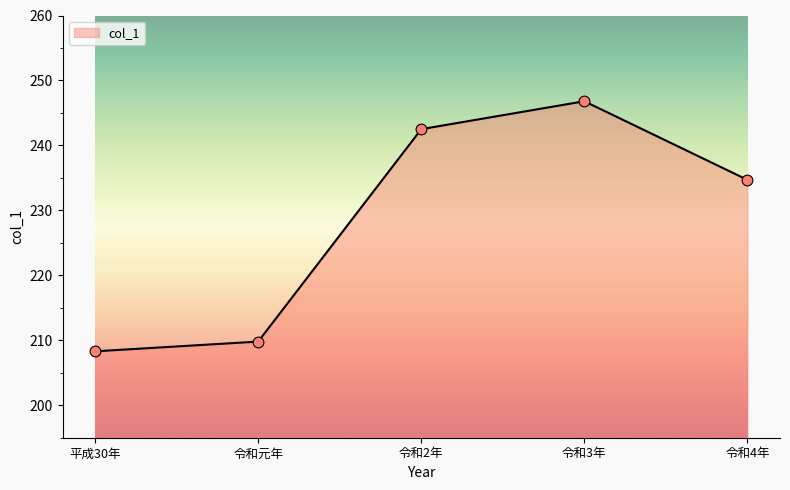

What is the ratio of the value at 令和3年 to the value at 令和元年?

1.2